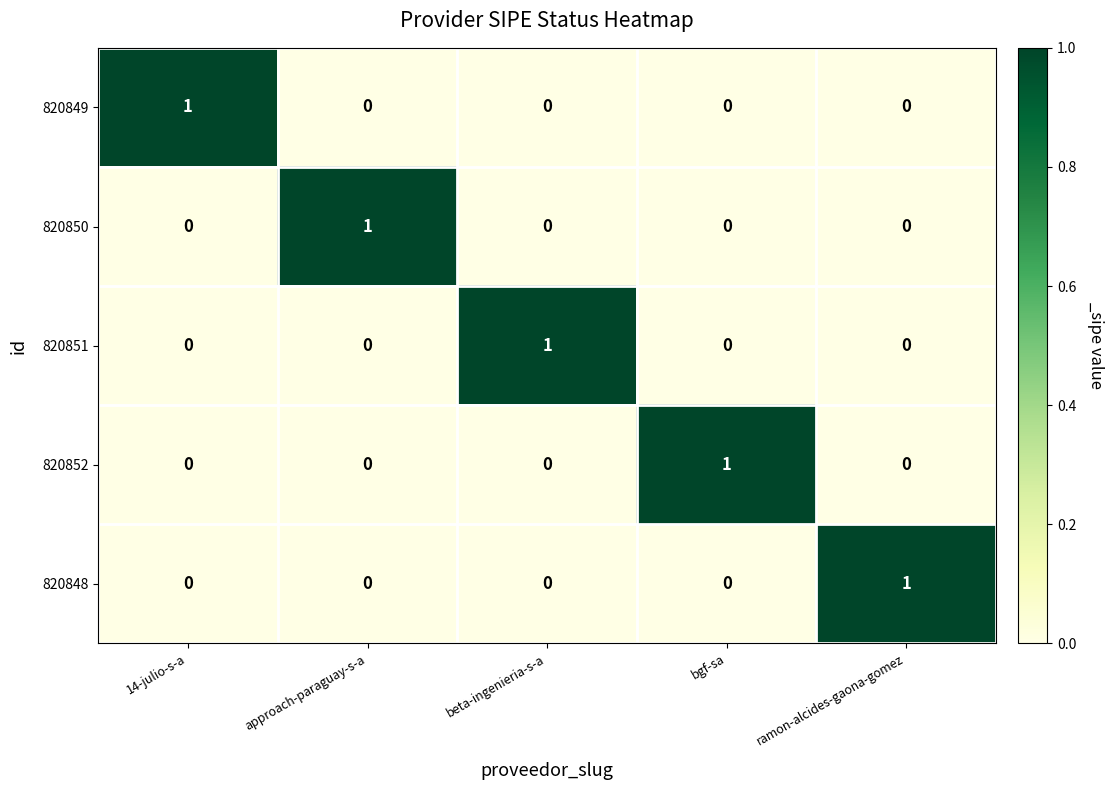

The 820849 series shows -1 at ramon-alcides-gaona-gomez. True or false?

False